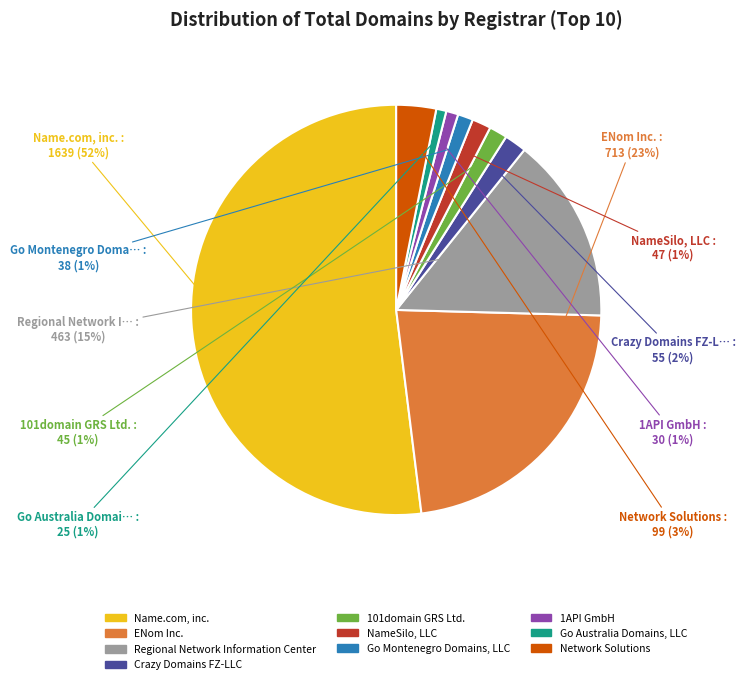

What percentage is the Name.com, inc. slice, to the nearest percent?

52%